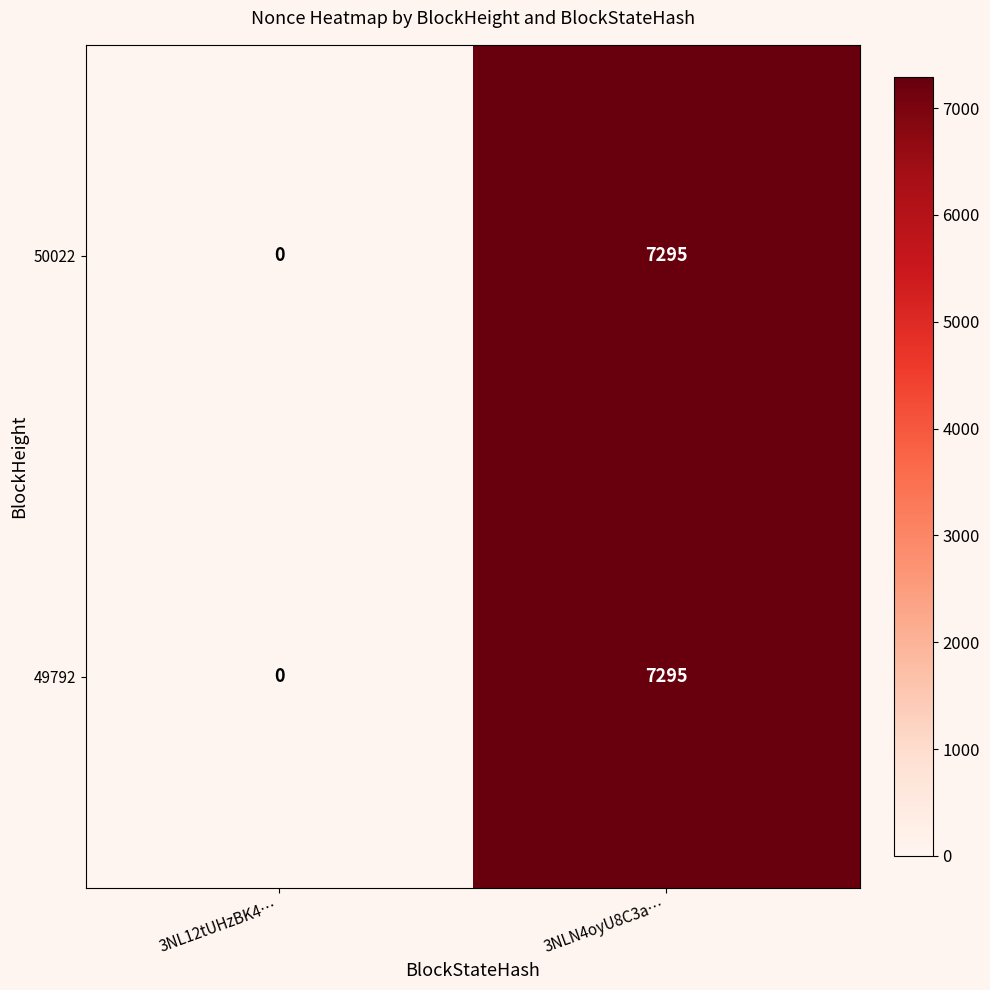

The 49792 series shows 4560 at 3NL12tUHzBK4…. True or false?

False